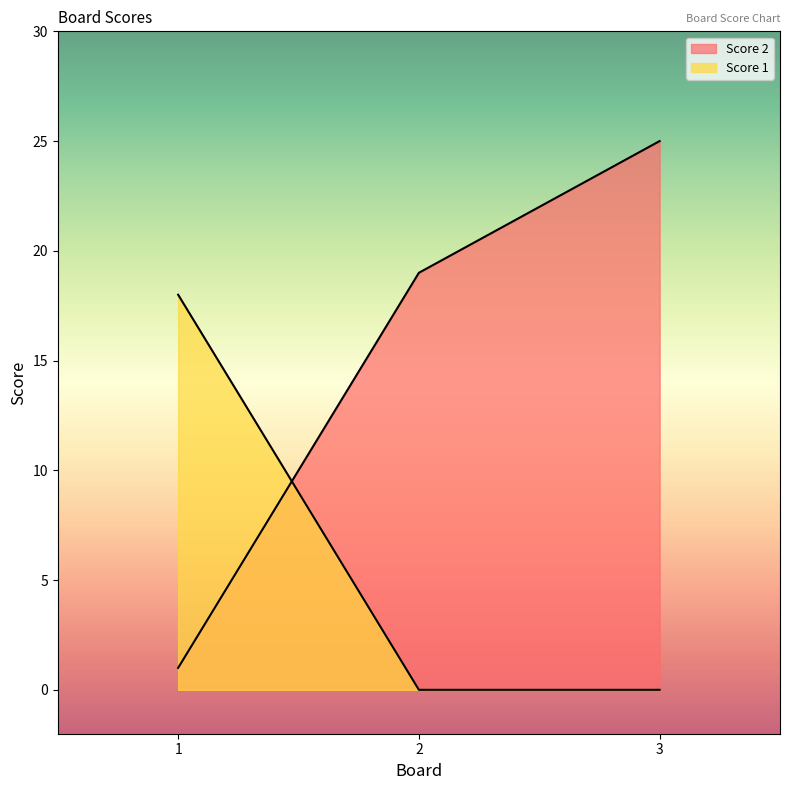

What is the value of the Score 2 point at the 1st from the left?

1